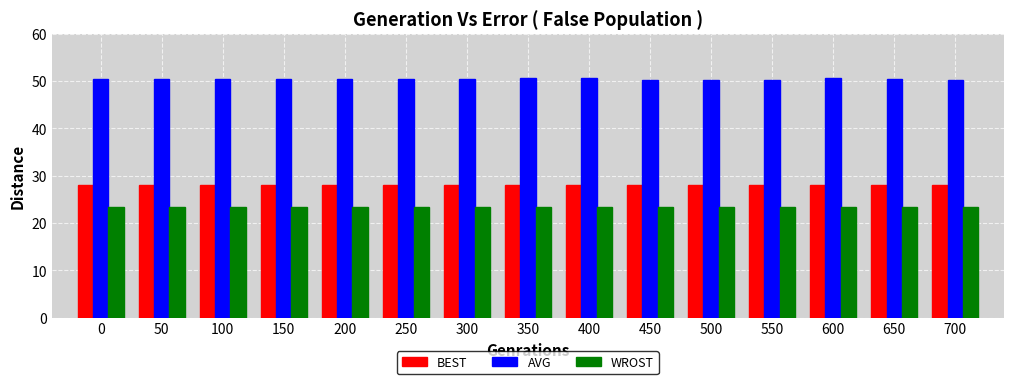

What is the sum of the BEST values at 100 and 0?

56.0